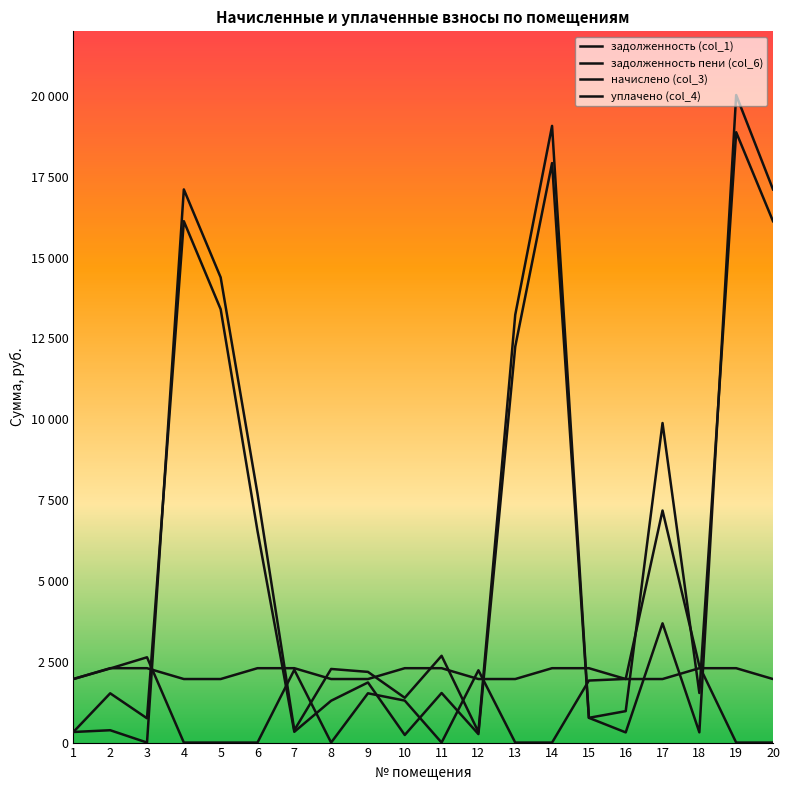

What is the total value across all series at 4?

35202.5